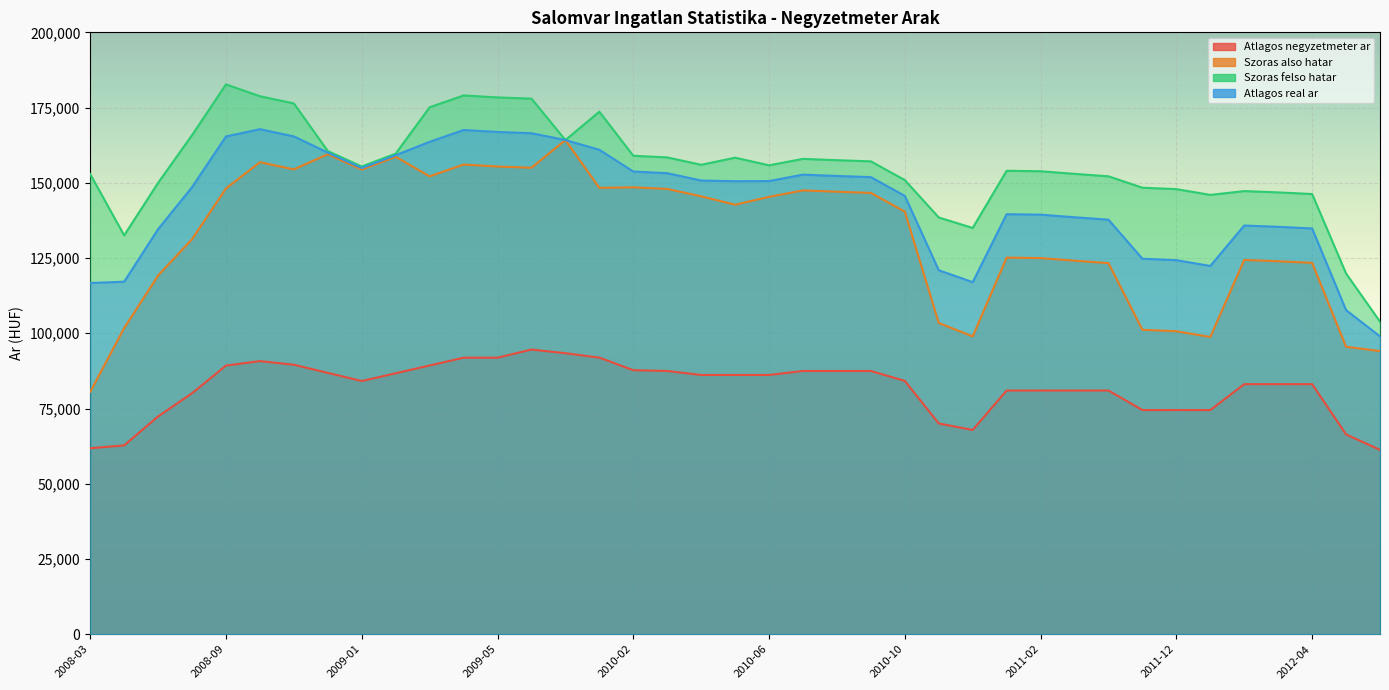

Is the value of Szoras felso hatar at 2012-04 greater than the value of Atlagos negyzetmeter ar at 2011-03?

Yes